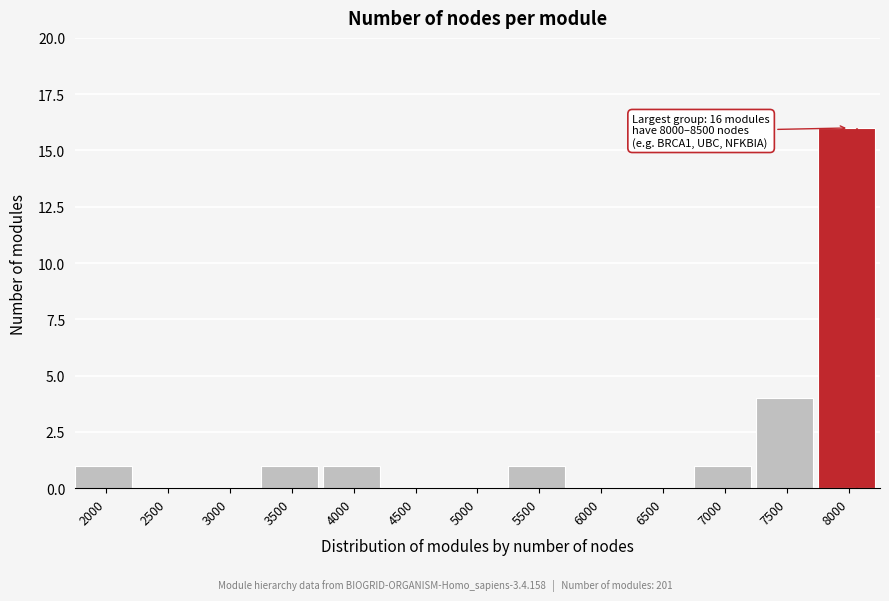

Reading left to right, list all the values displayed in this chart.

2000=1	2500=0	3000=0	3500=1	4000=1	4500=0	5000=0	5500=1	6000=0	6500=0	7000=1	7500=4	8000=16